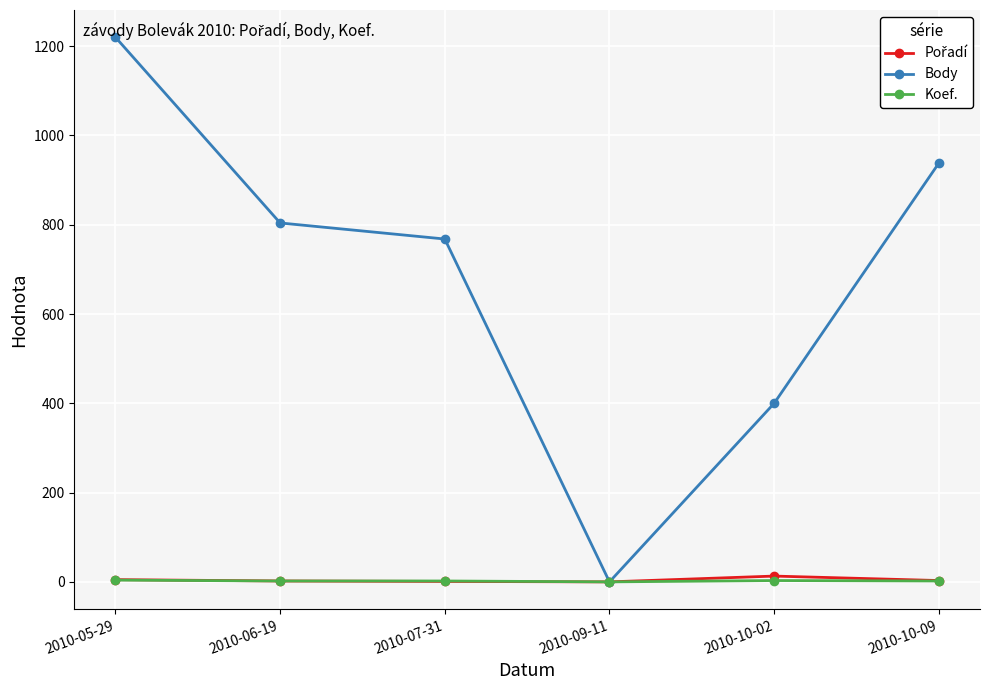

True or false: Body has more than 0 interior local peaks.

False